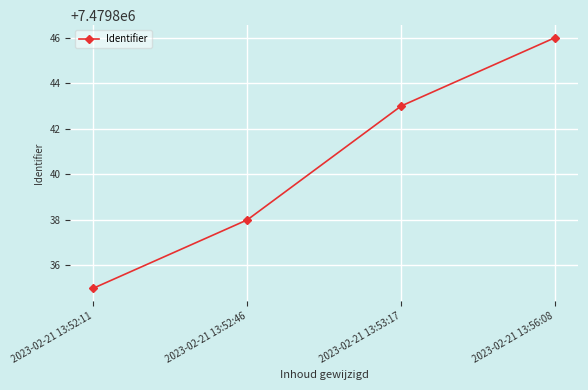

Rank the categories by value from highest to lowest.

2023-02-21 13:56:08, 2023-02-21 13:53:17, 2023-02-21 13:52:46, 2023-02-21 13:52:11